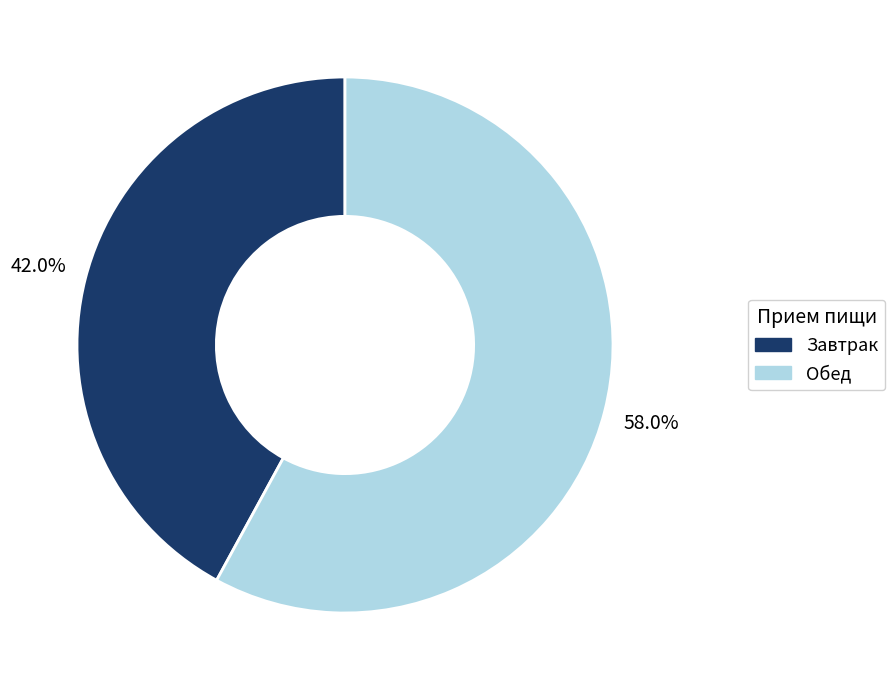

To the nearest percent, what is the difference between the largest and smallest slice percentages?

16%